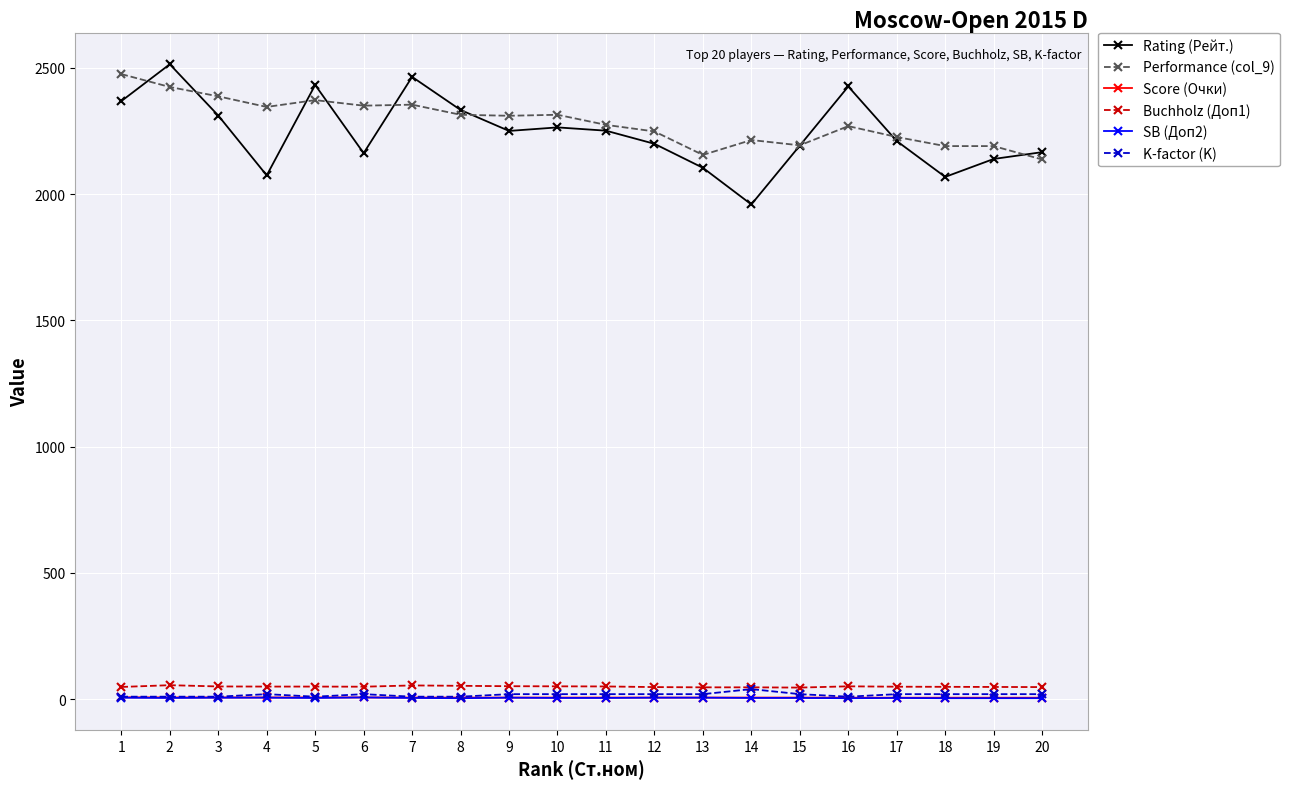

True or false: K-factor (K) and Performance (col_9) cross at least once.

False